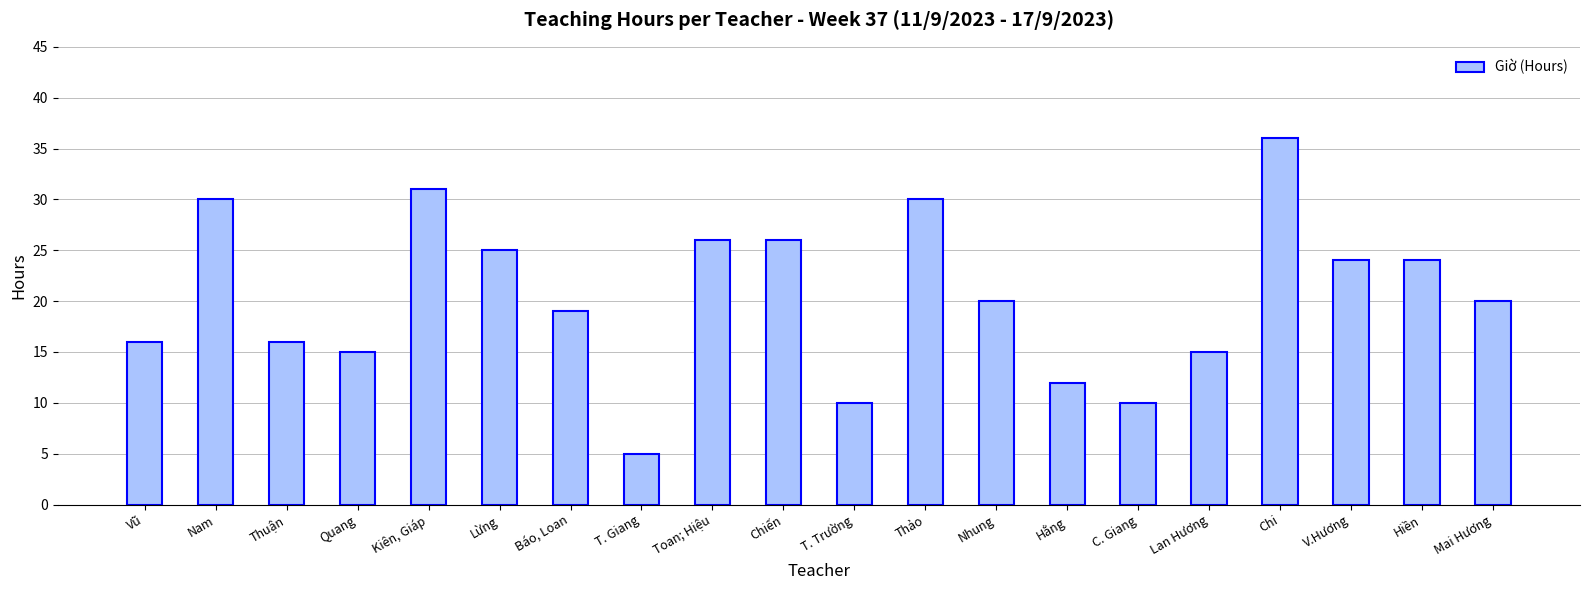

Which label corresponds to the largest value in the chart?

Chi